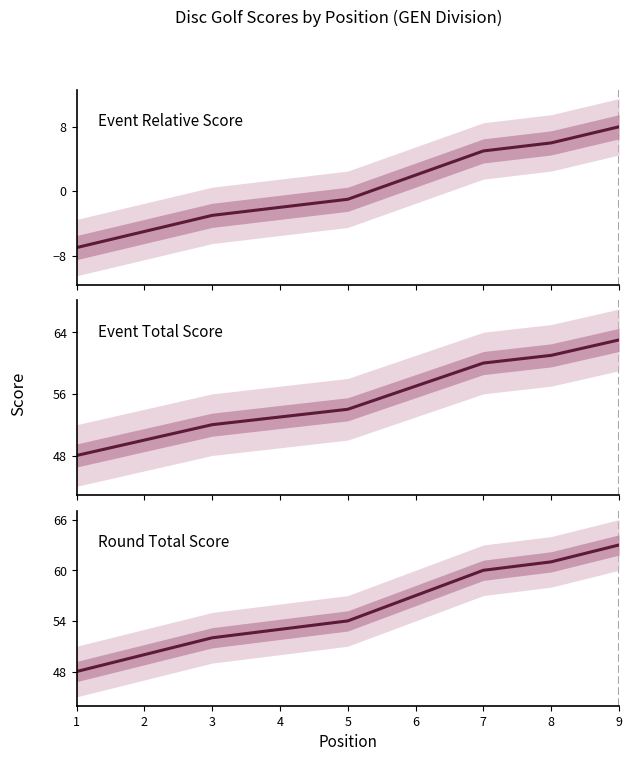

Which label corresponds to the largest value in the chart?

9